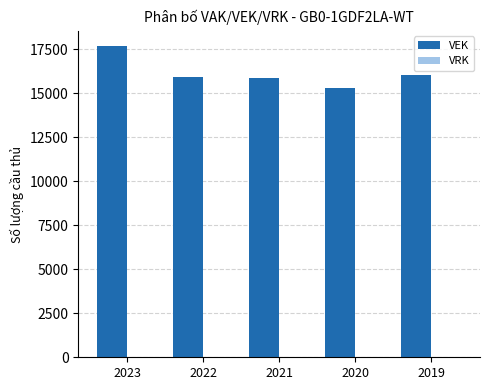

What is the difference between the second highest and minimum values?

717